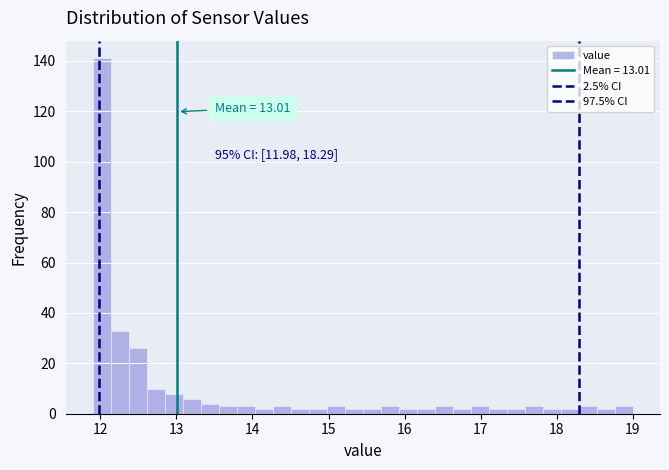

Read against the x-axis, roughly where is the centre of the tallest bar?

12.0